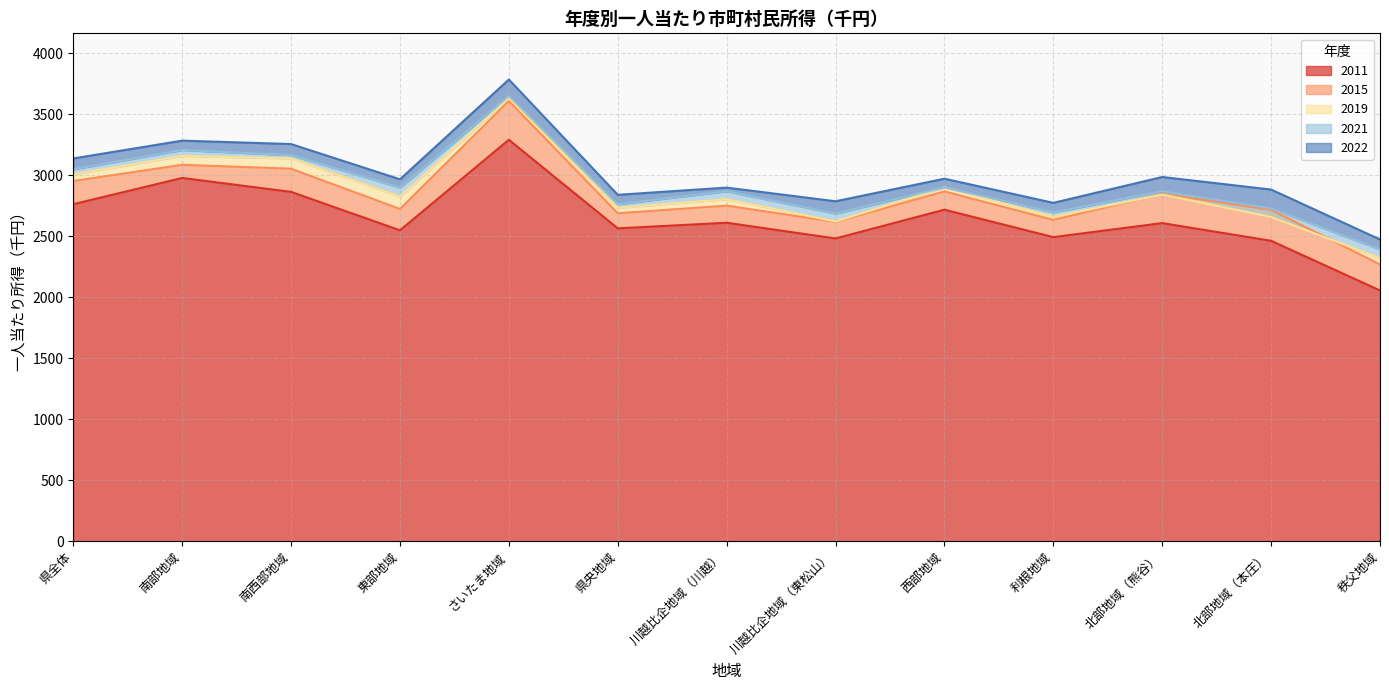

List the labels in order of 2021 value, largest first.

さいたま地域, 南部地域, 南西部地域, 県全体, 西部地域, 東部地域, 川越比企地域（川越）, 北部地域（熊谷）, 県央地域, 北部地域（本庄）, 利根地域, 川越比企地域（東松山）, 秩父地域